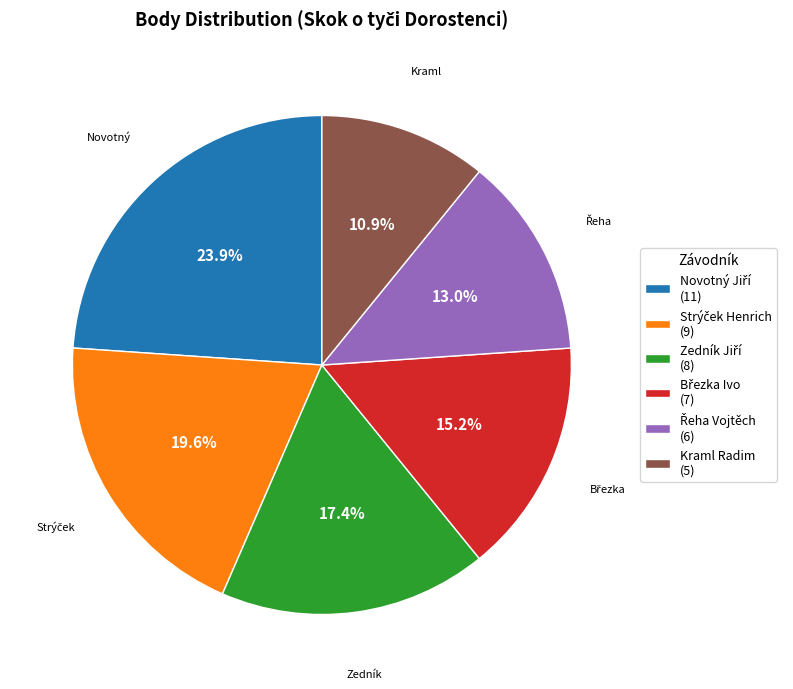

Does Kraml Radim (5) account for over 50% of the chart?

No